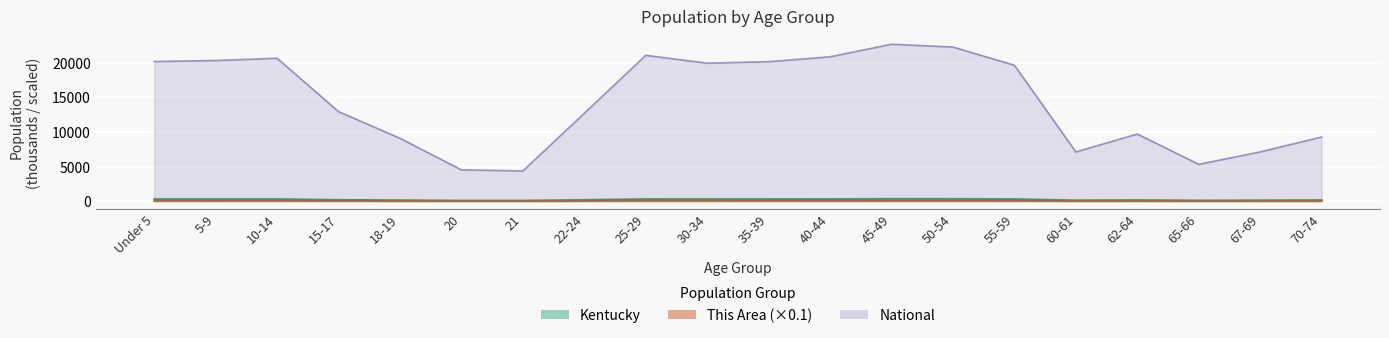

At which category is the sum across all series the highest?

45-49